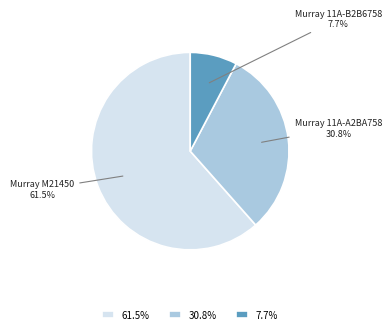

Approximately how many times larger is the value at 61.5% compared to 30.8%?

2.0